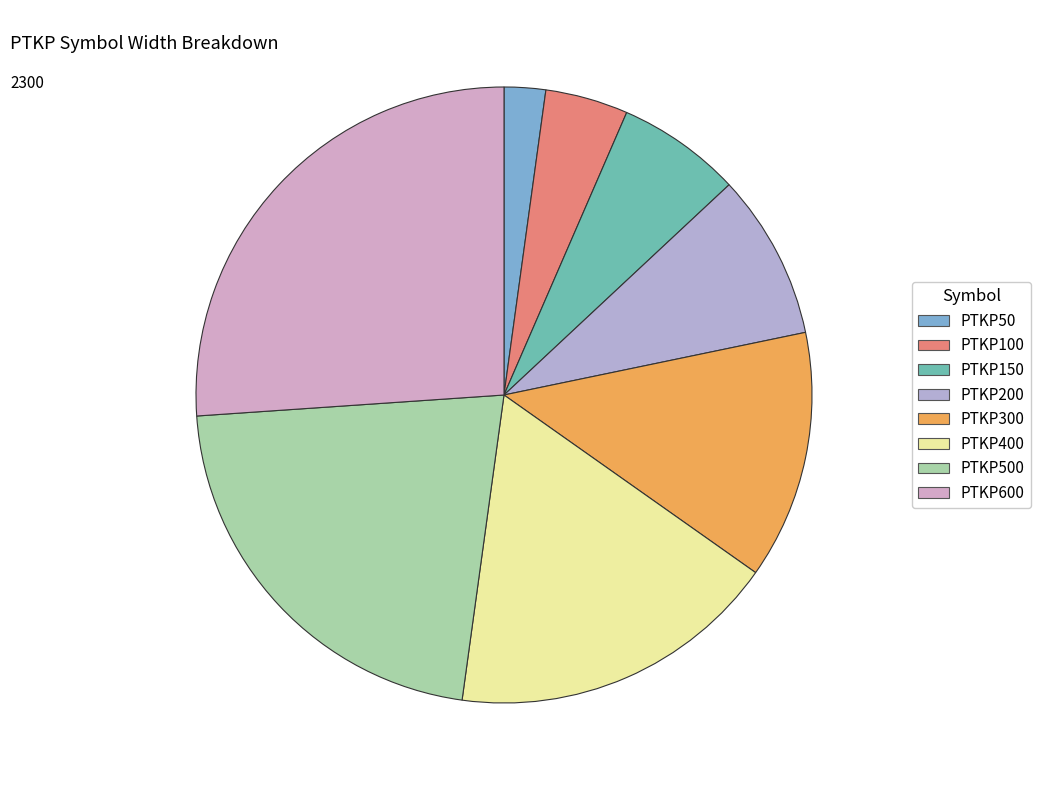

To the nearest percent, what portion does PTKP200 represent?

9%